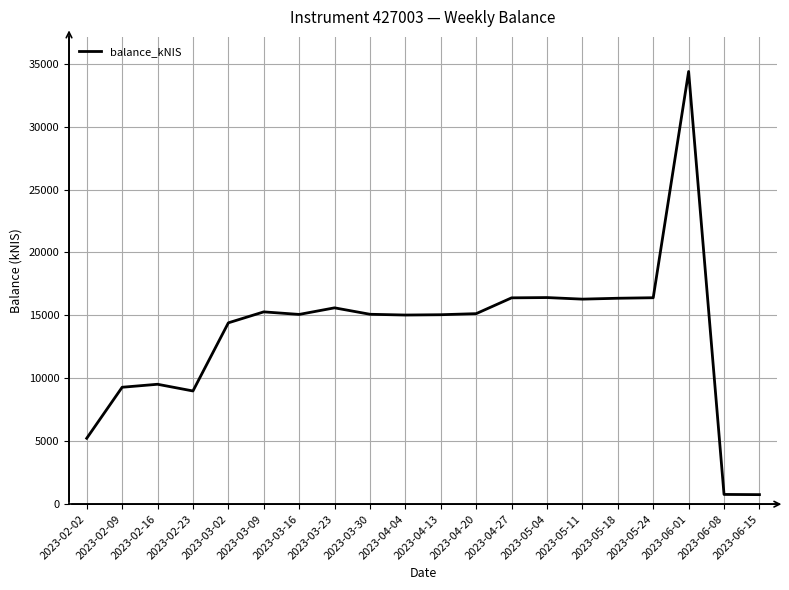

Is this an area chart (filled region under the line)?

No